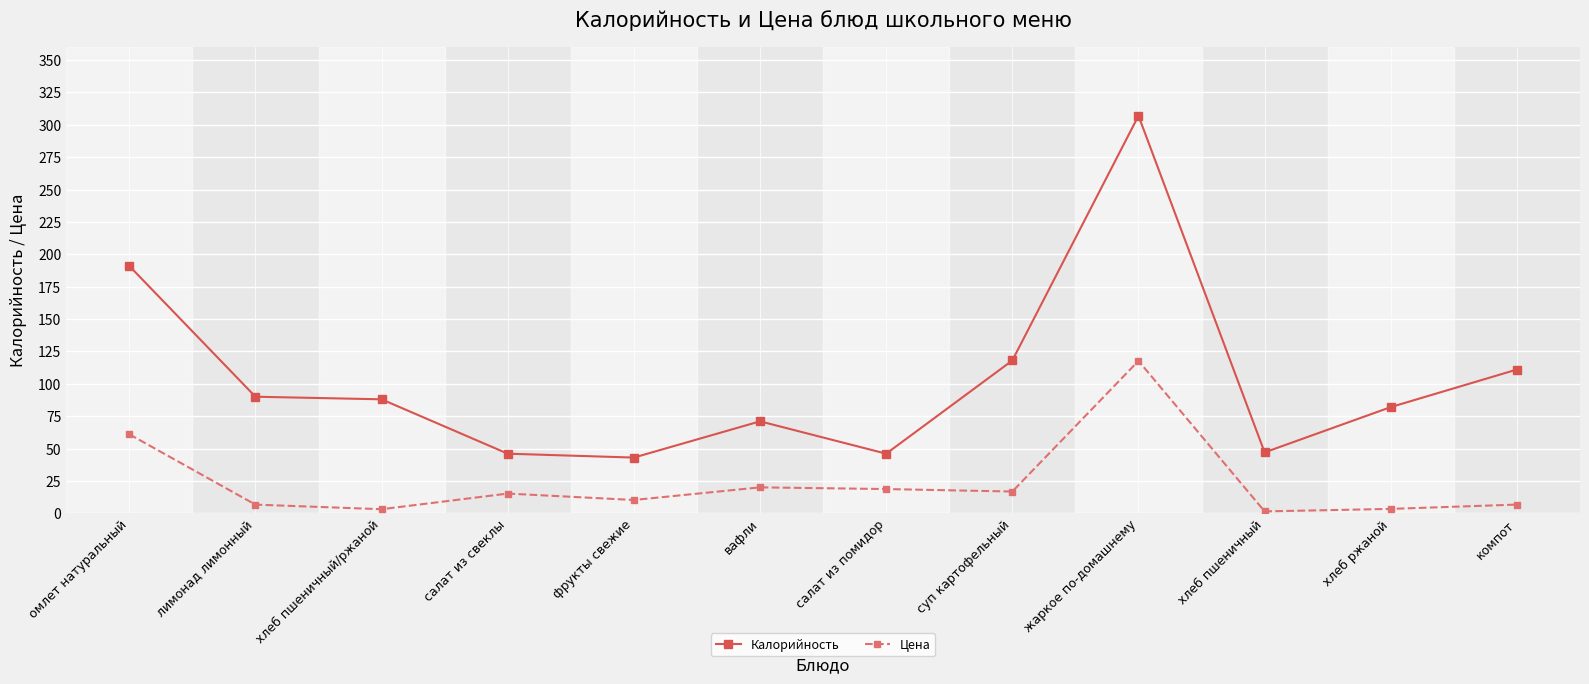

Count the number of categories in the chart.

12